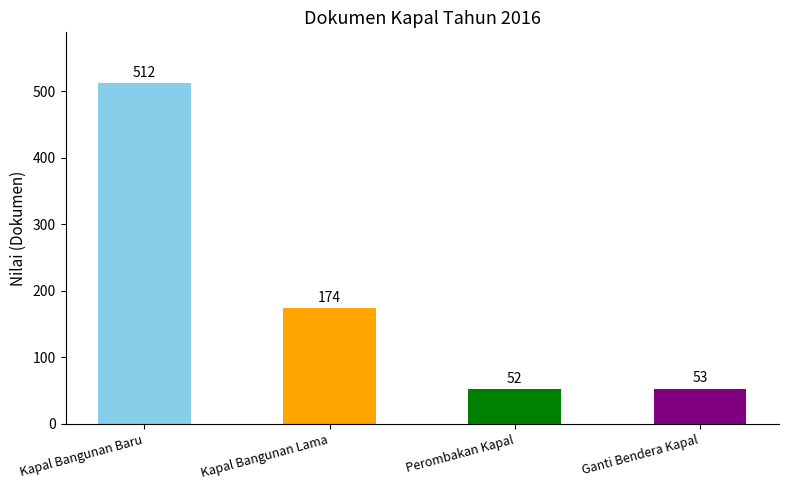

Reading left to right, transcribe all the data shown in this chart.

512	174	52	53